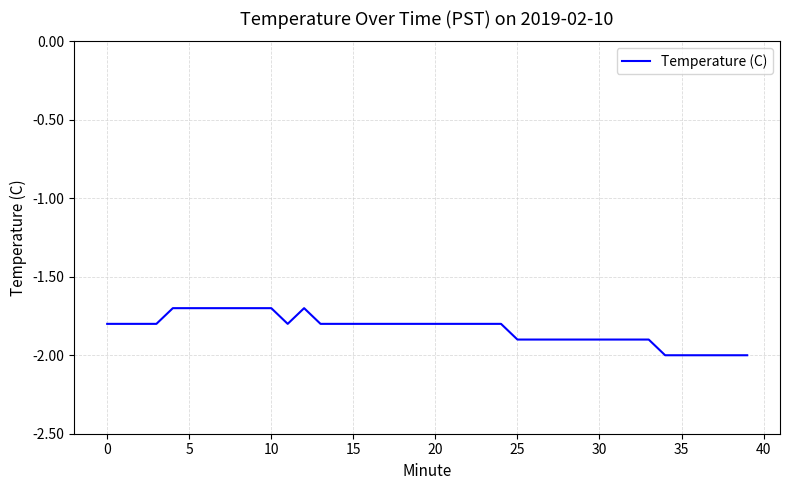

What is the smallest value displayed?

-2.0